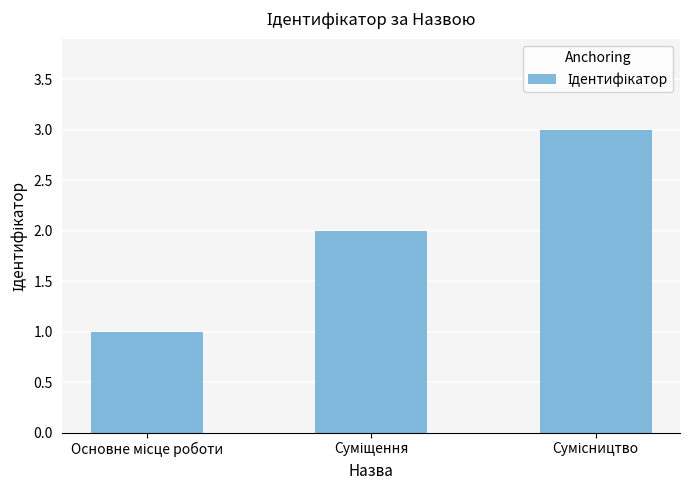

What is the minimum value shown in the chart?

1